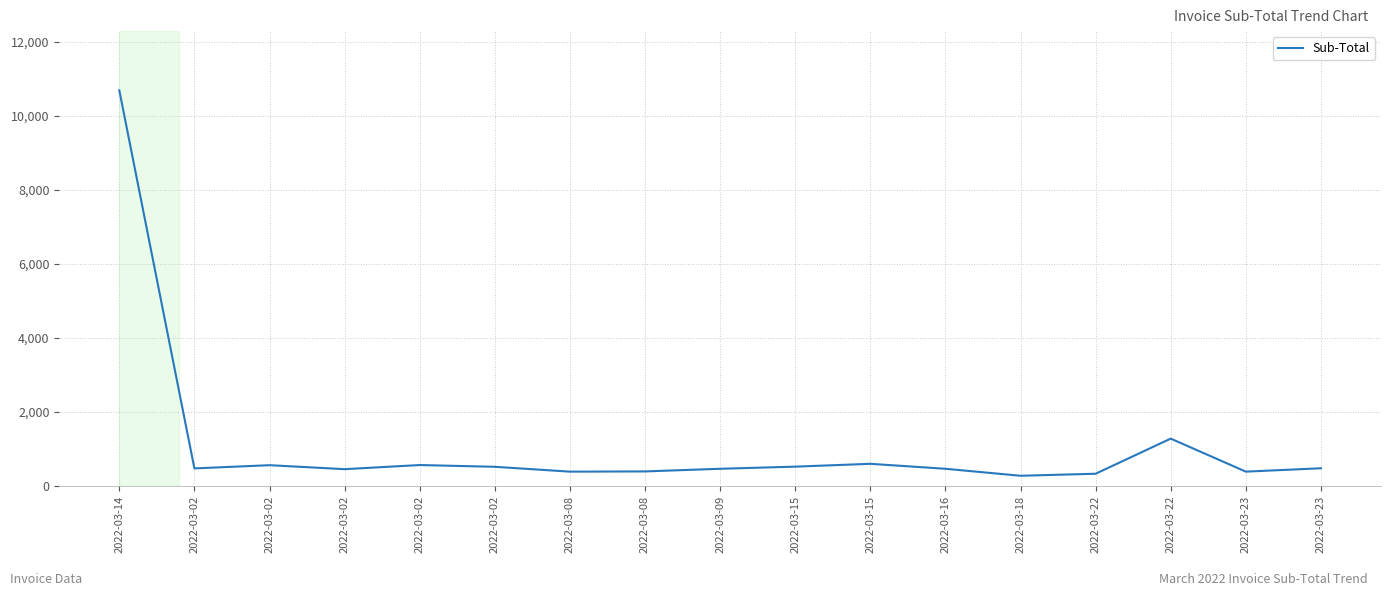

At which label is the value closest to 5483?

2022-03-22